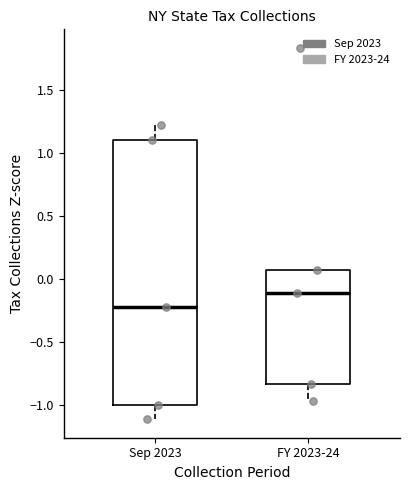

Reading left to right, transcribe this box plot: for each box, give where its median line is, the range the box spans, and where its two whiskers end, as read against the y-axis. The values are not printed on the chart, so give them approximately, as read against the axis.

Sep 2023: median -0.20, box -1.00 to 1.10, whiskers -1.10 to 1.25
FY 2023-24: median -0.10, box -0.85 to 0.05, whiskers -0.95 to 0.05